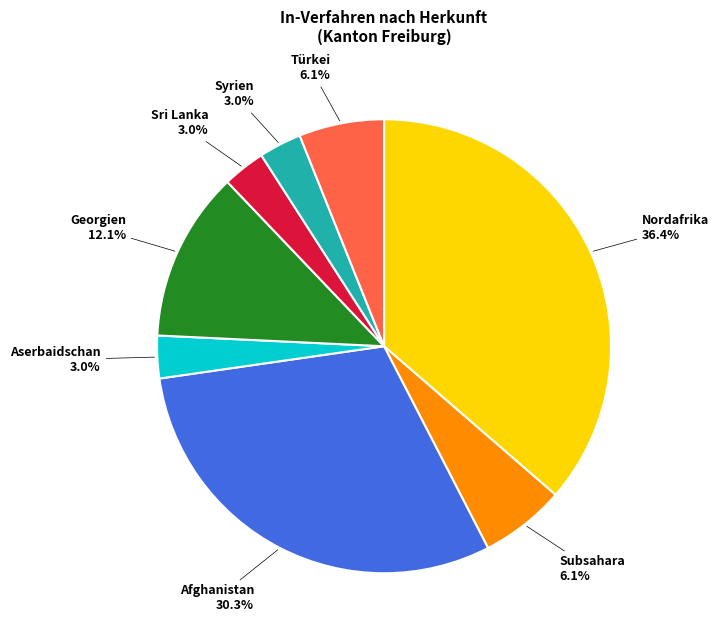

Count the number of slices in the pie.

8